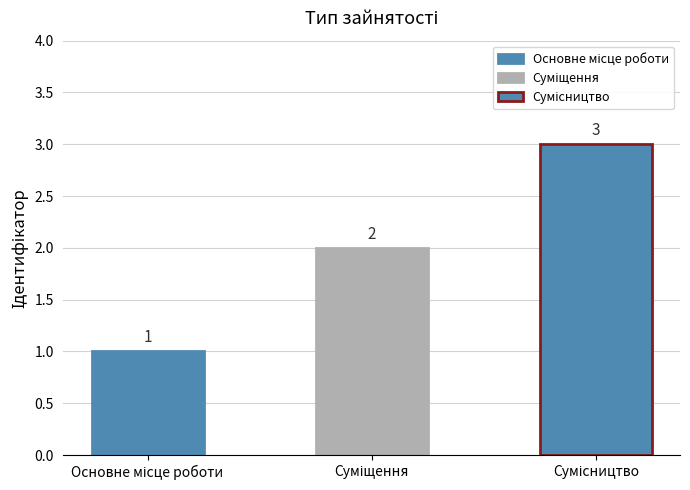

Reading left to right, extract all data points from this chart.

Основне місце роботи=1	Суміщення=2	Сумісництво=3